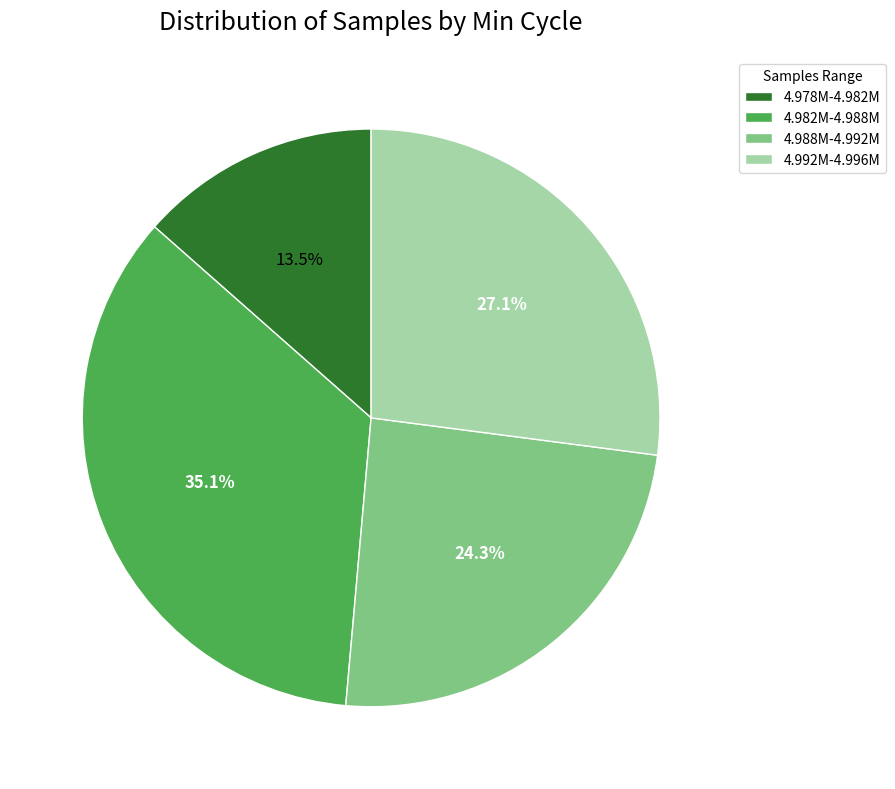

Count the number of slices in the pie.

4